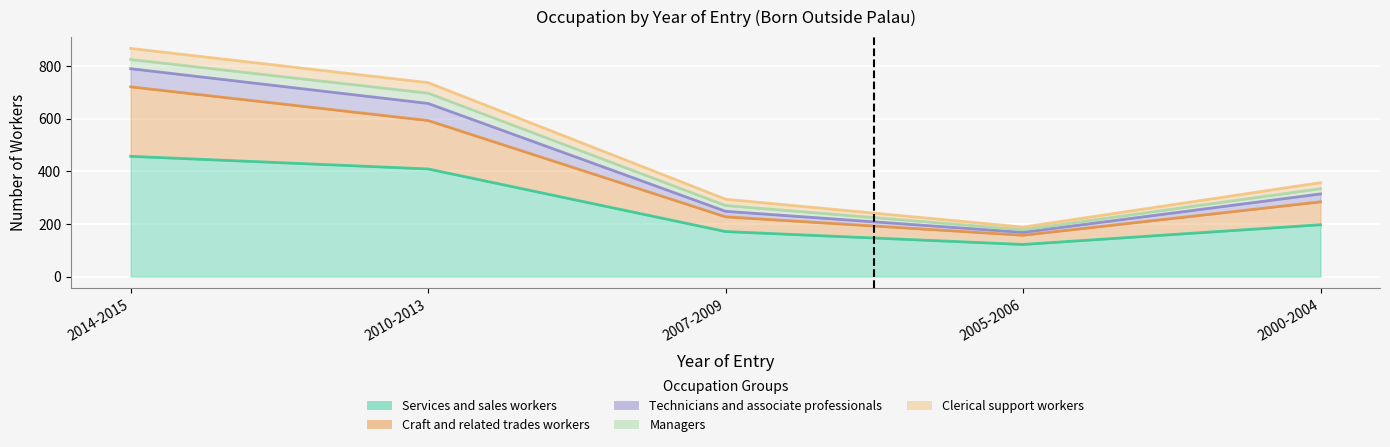

How many data points does each series have?

5